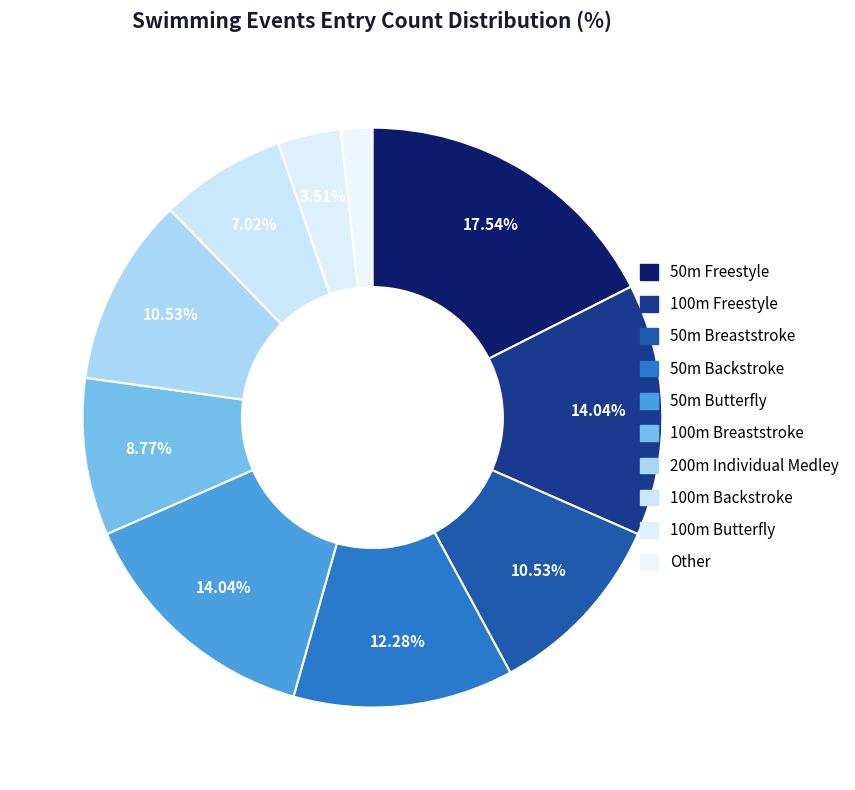

Count the number of slices in the pie.

10